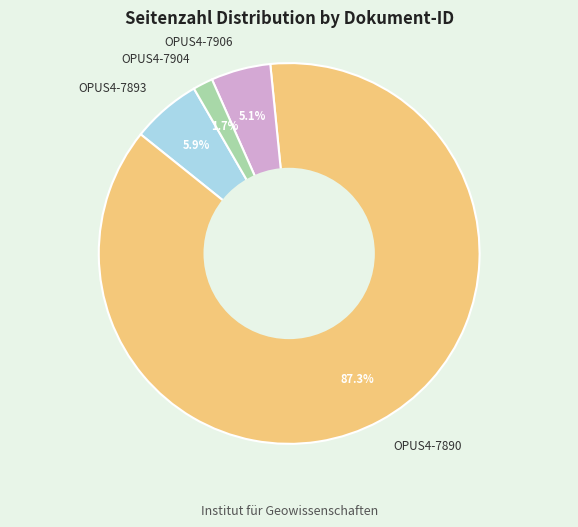

What is the largest slice in the pie chart?

OPUS4-7890